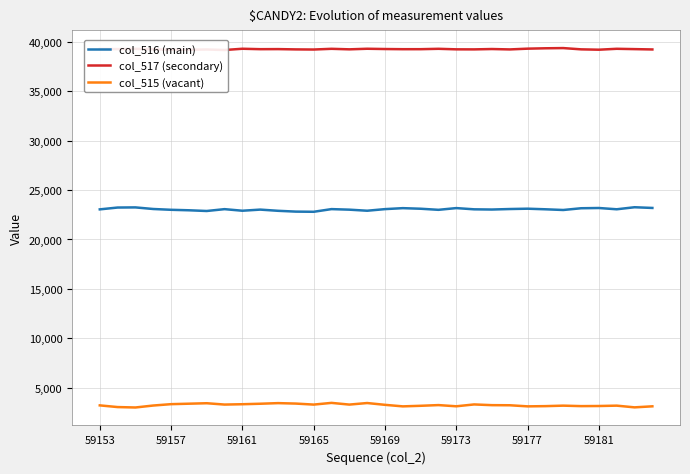

True or false: col_515 (vacant) has a value of 4810 at 59169.

False